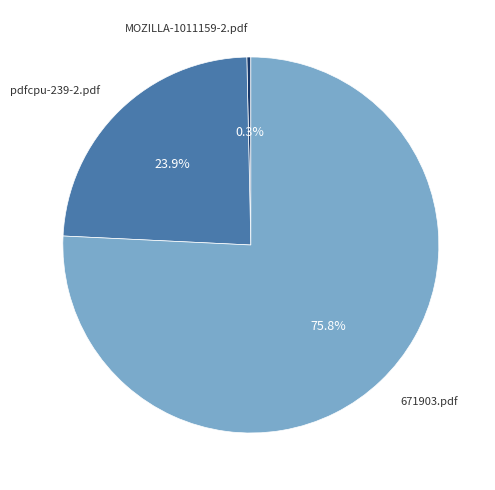

Is there a majority slice in this chart?

Yes